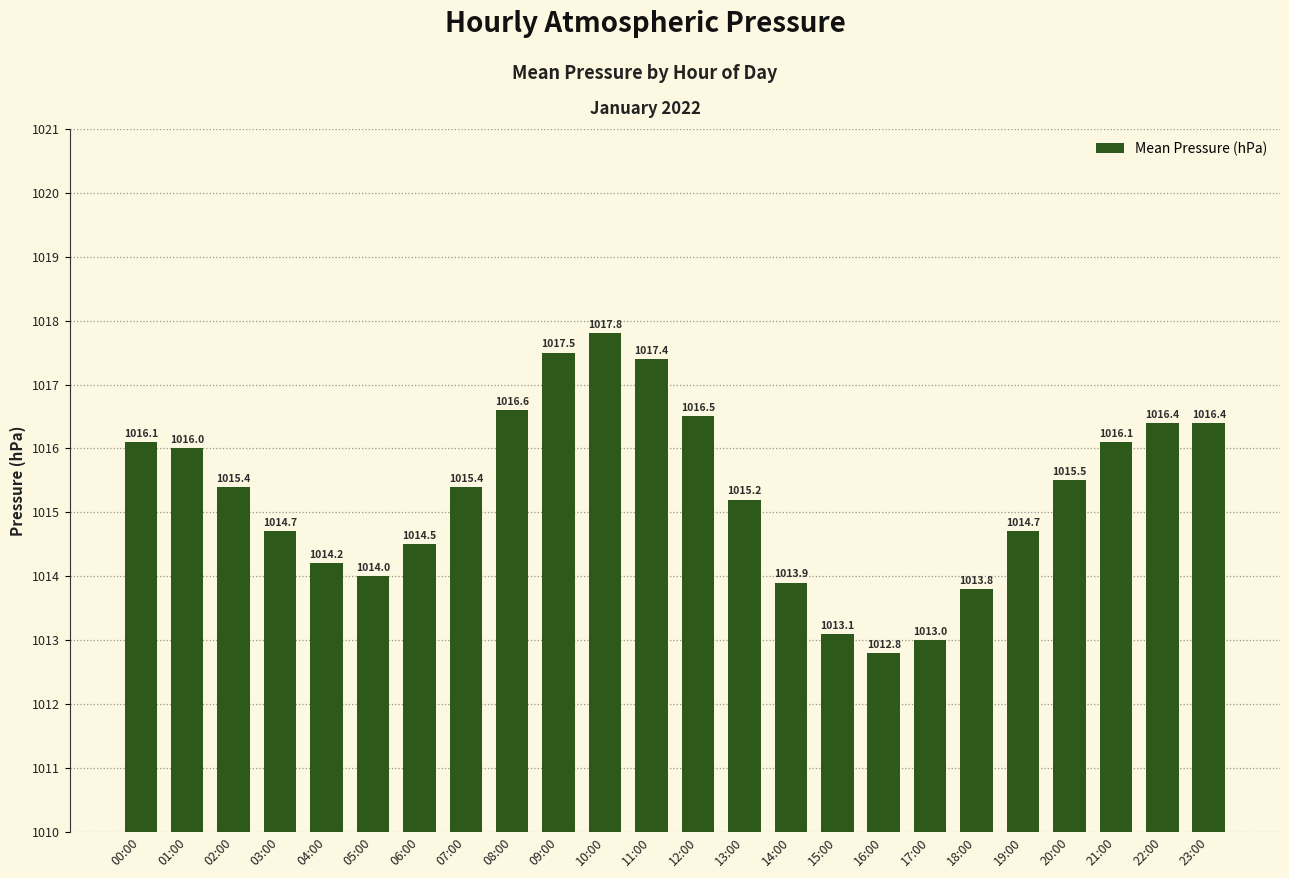

The chart shows a value of 1013.0 at 17:00. True or false?

True